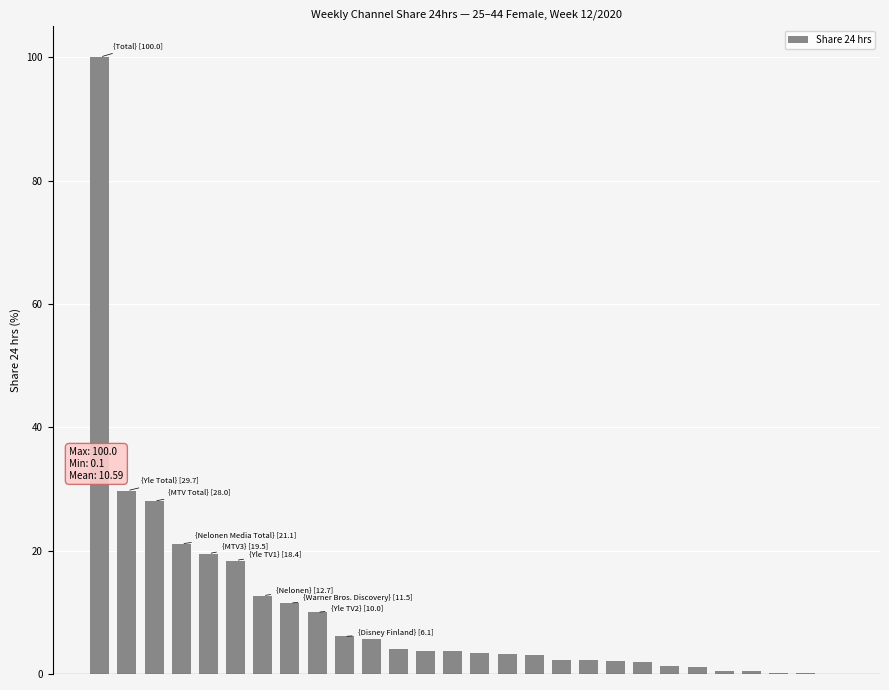

What is the greatest value displayed?

100.0